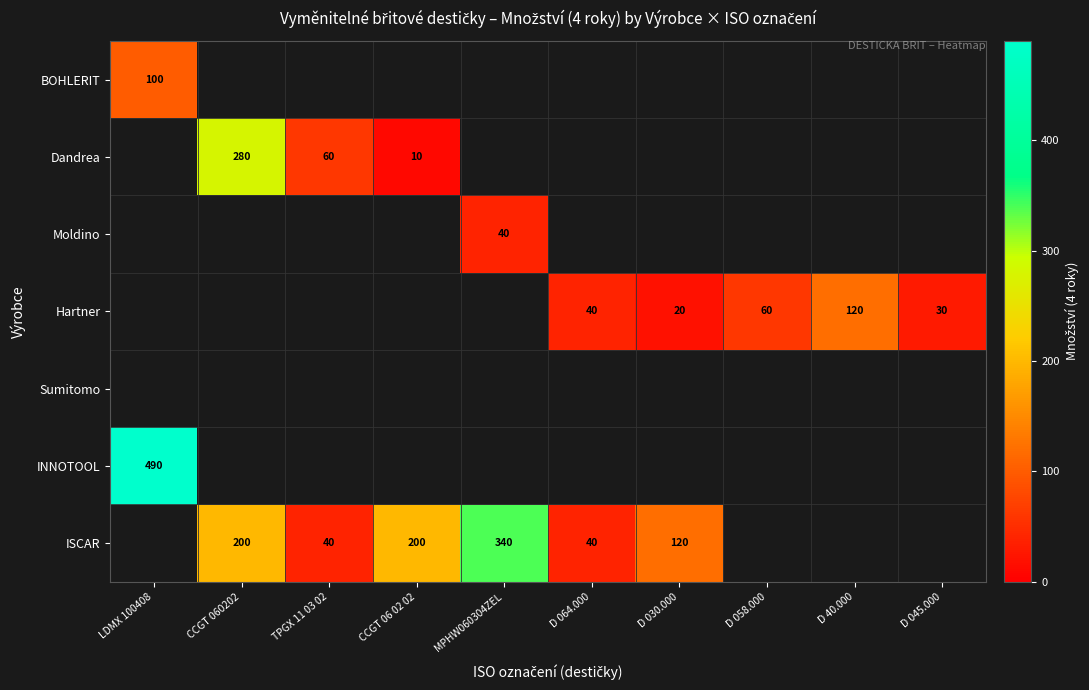

At which category does the chart reach its peak across all series?

LDMX 100408